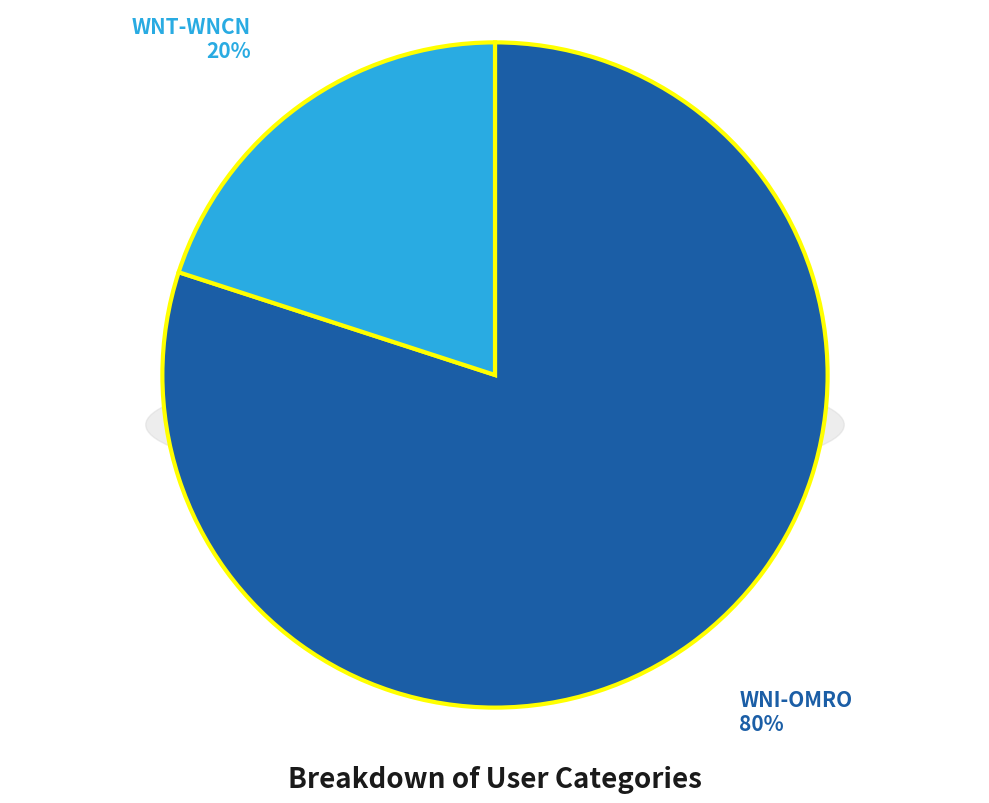

What is the smallest slice in the pie chart?

WNT-WNCN